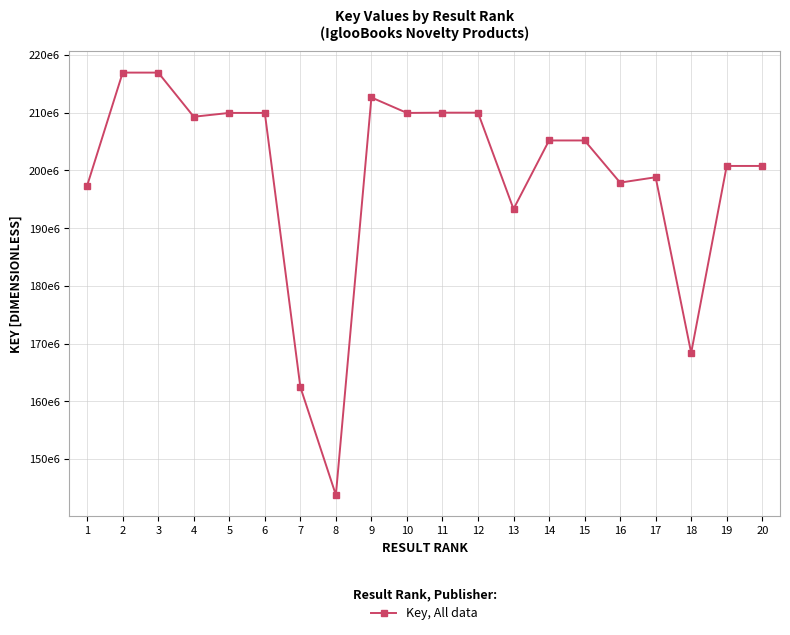

What is the average value?

198988688